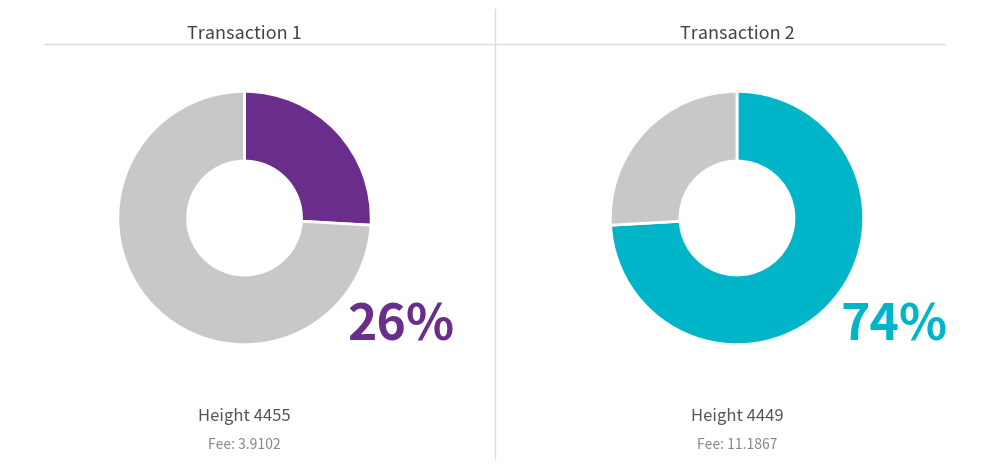

To the nearest percent, what portion does 4449 represent?

74%